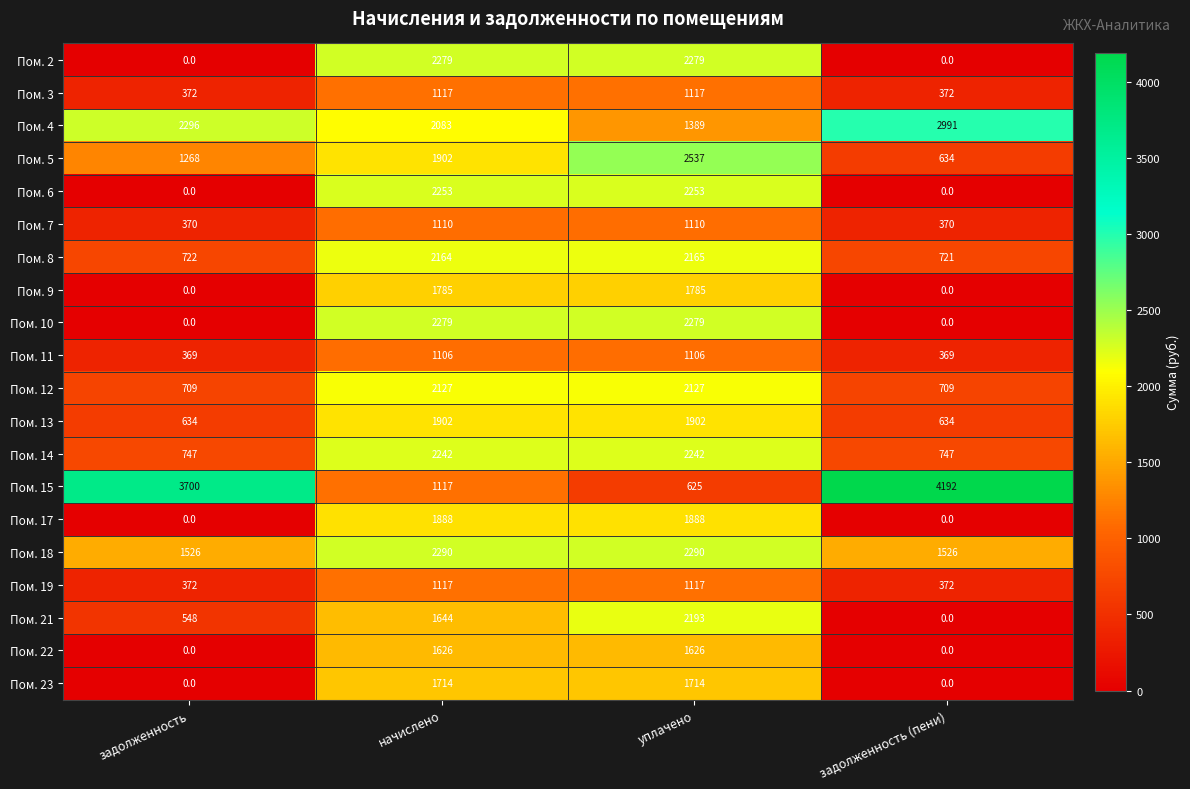

At how many categories does at least one series exceed 3269?

2